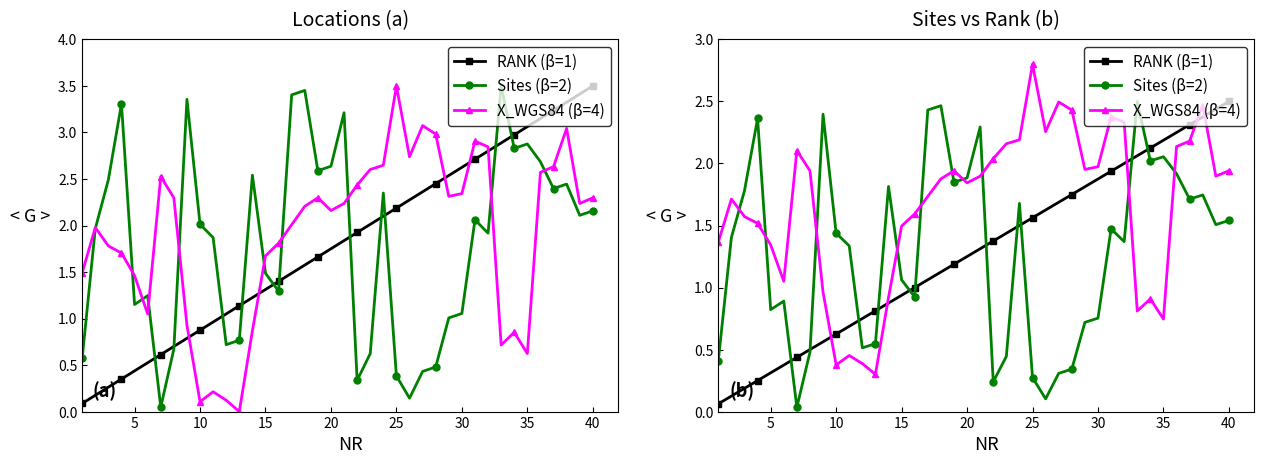

True or false: RANK (β=1) has more than 1 points higher than both neighbors.

False